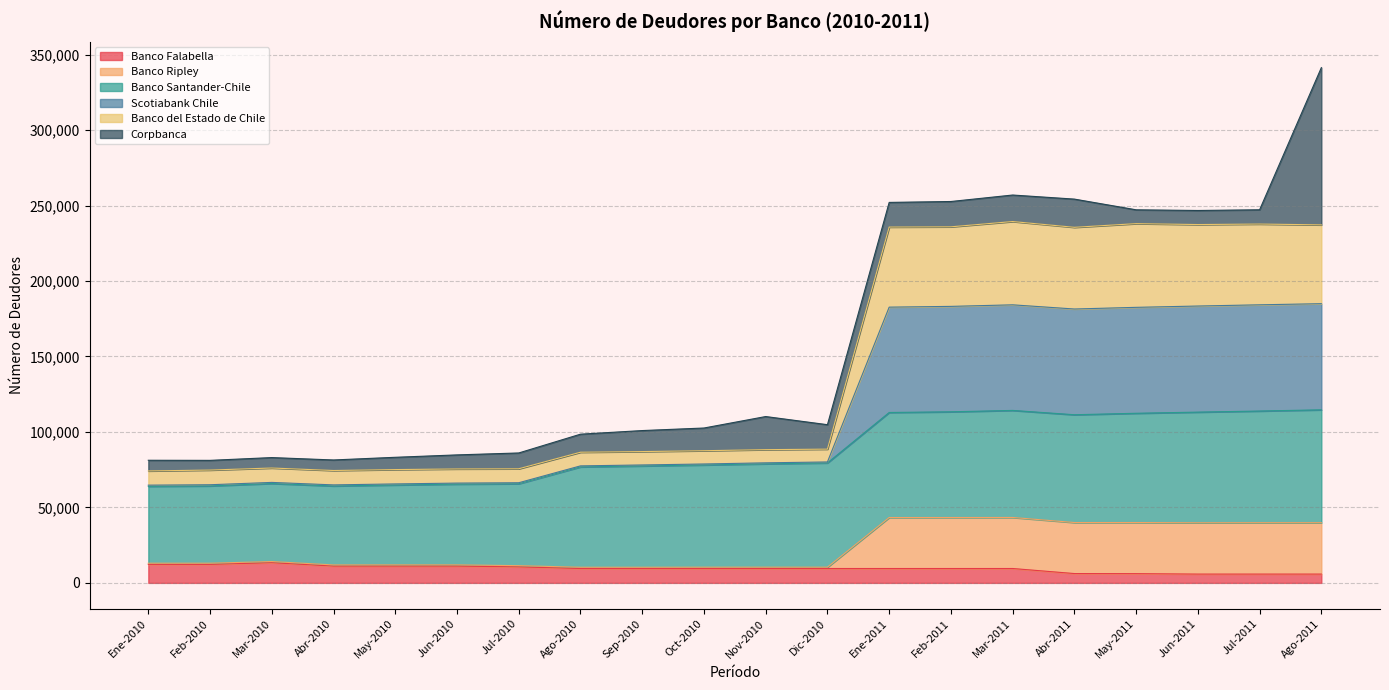

What is the maximum value for Banco Falabella?

13382